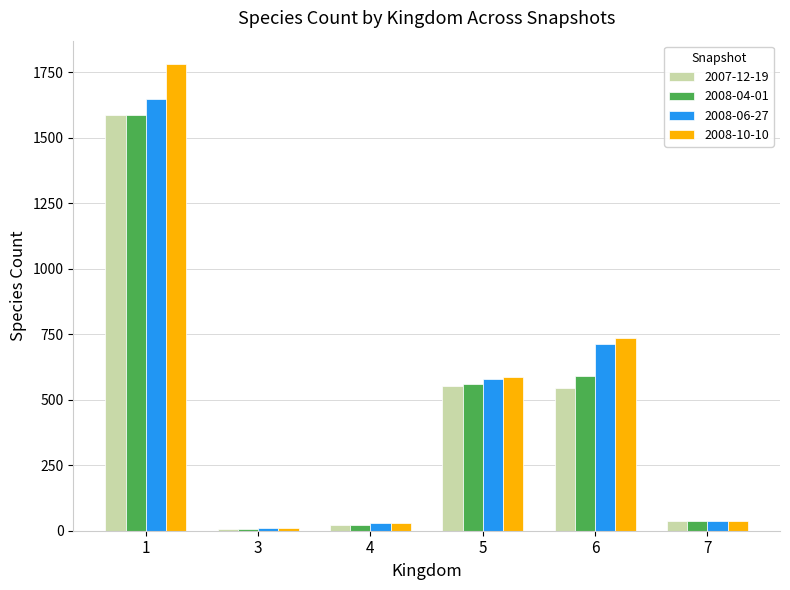

Which series changed the most between 5 and 7?

2008-10-10